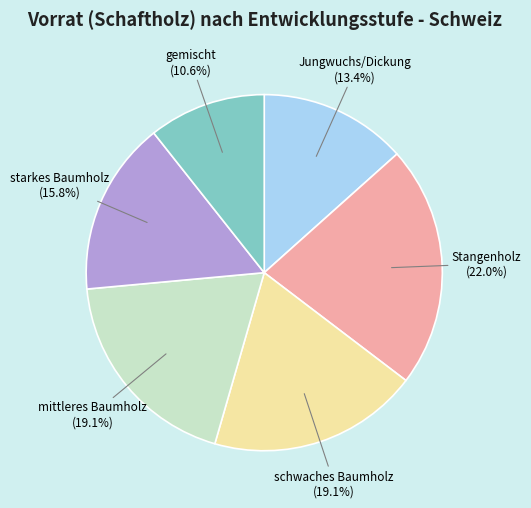

Approximately how many times larger is the value at Jungwuchs/Dickung compared to gemischt?

1.3